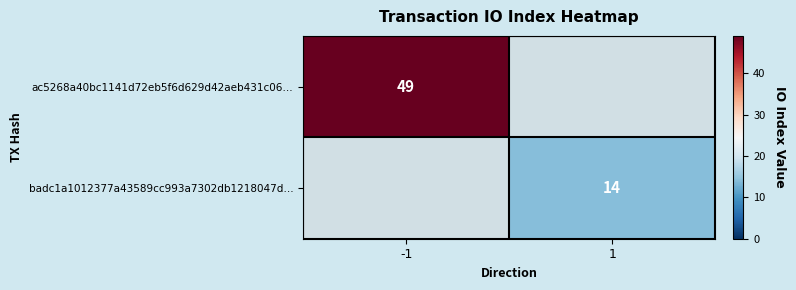

The value of ac5268a40bc1141d72eb5f6d629d42aeb431c06… at -1 is 26.4. True or false?

False